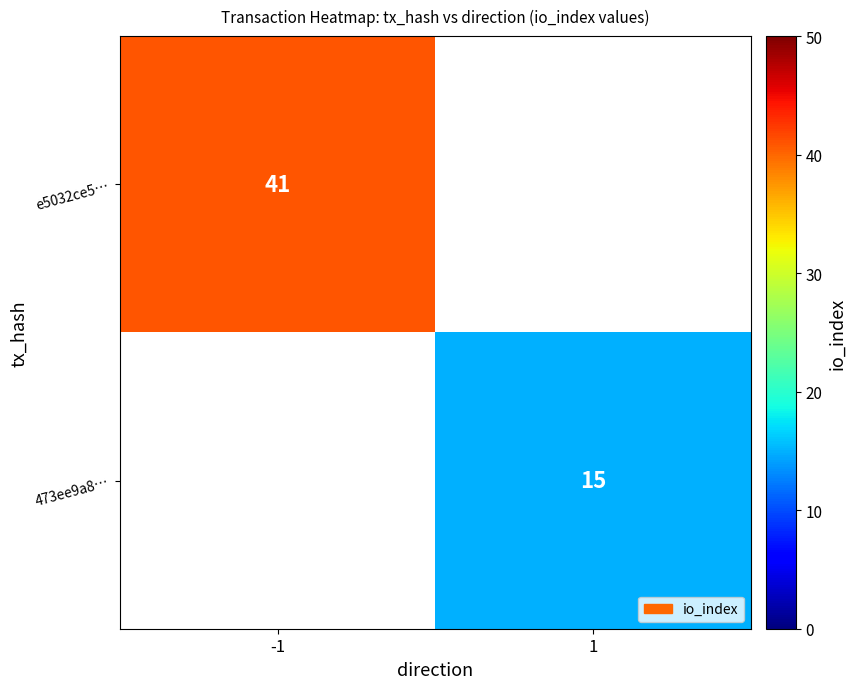

The e5032ce5… series shows 41 at -1. True or false?

True